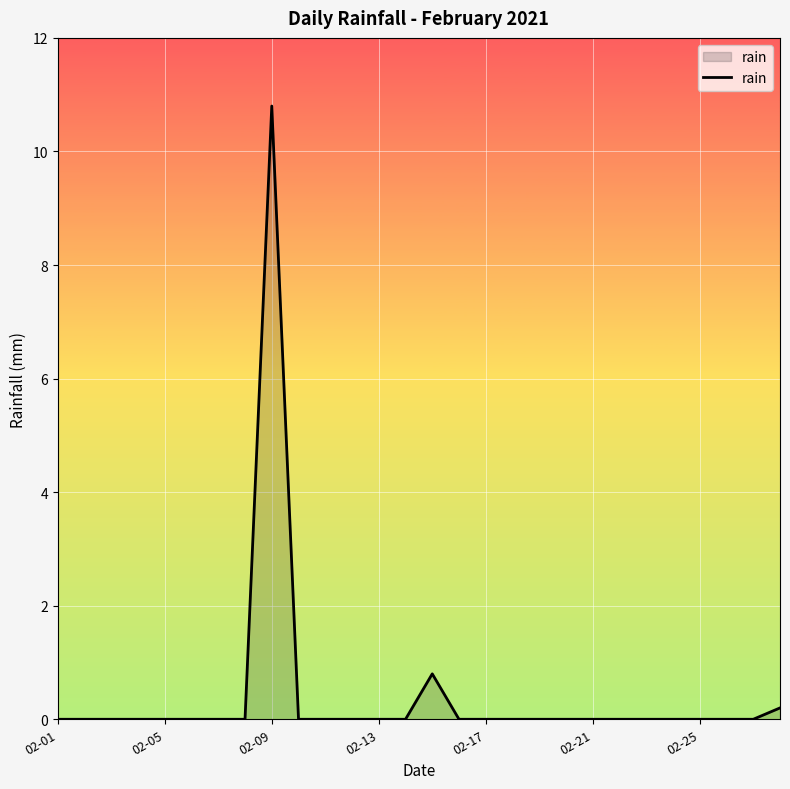

What is the maximum value shown in the chart?

10.8